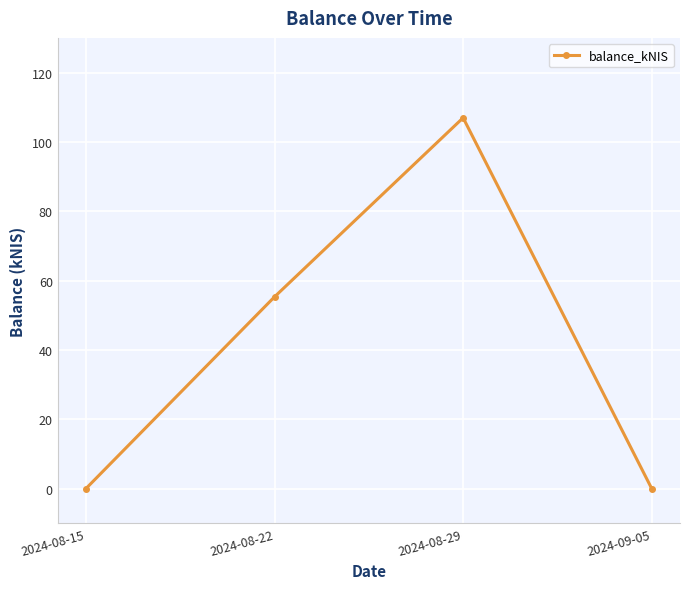

Reading left to right, extract all data points from this chart.

2024-08-15=0.0	2024-08-22=55.3	2024-08-29=107.0	2024-09-05=0.0